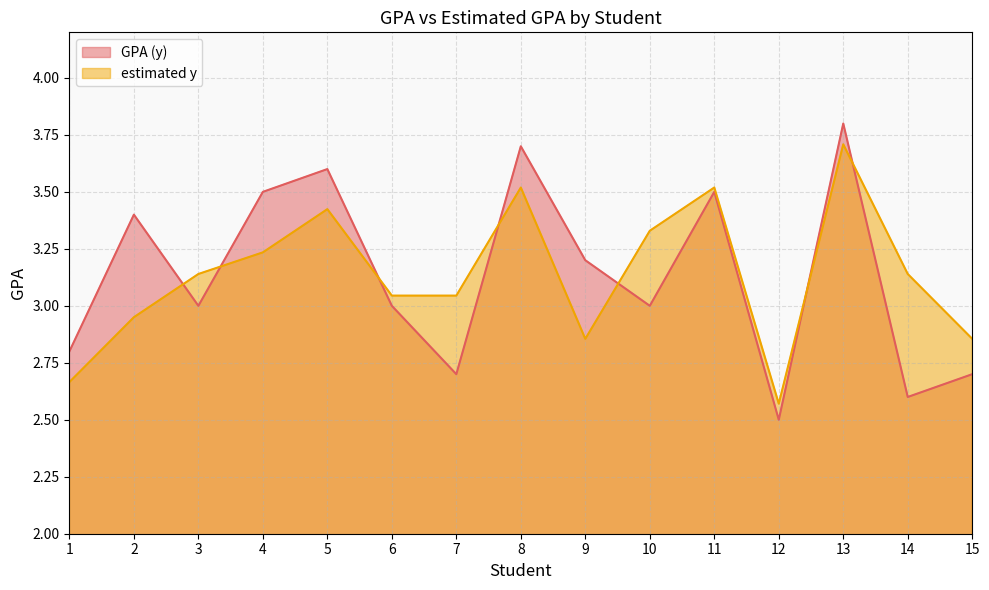

What is the minimum value for estimated y?

2.6